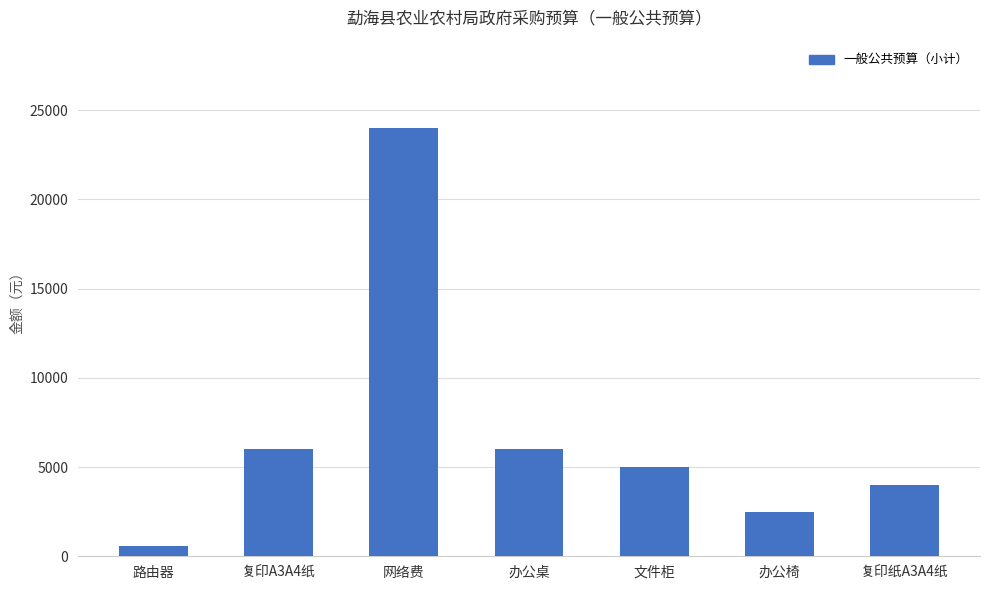

Reading left to right, what are all the values shown in this chart?

路由器=600	复印A3A4纸=6000	网络费=24000	办公桌=6000	文件柜=5000	办公椅=2500	复印纸A3A4纸=4000